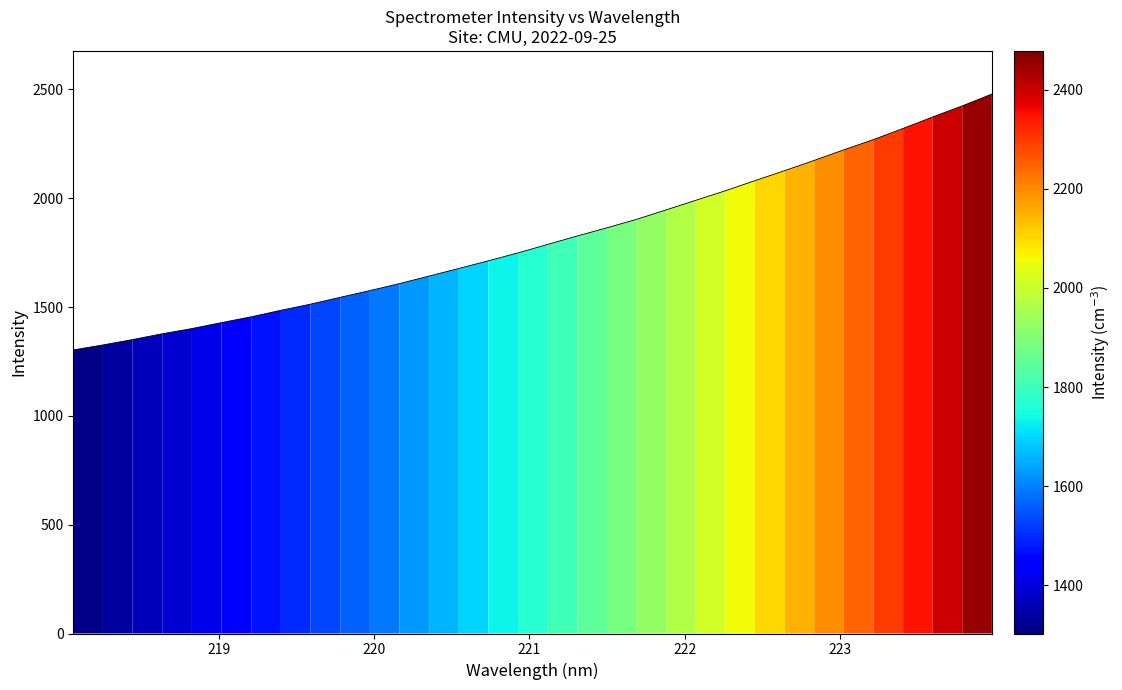

Reading left to right, what are all the values shown in this chart?

1302.9	1325.8	1350.4	1377.2	1401.1	1428.5	1455.1	1484.9	1513.2	1544.6	1575.4	1607.6	1642.3	1677.1	1712.4	1748.8	1787.7	1826.4	1864.1	1902.8	1946.4	1990.4	2034.2	2080.7	2126.7	2173.7	2222.4	2269.3	2320.5	2373.1	2424.1	2478.3